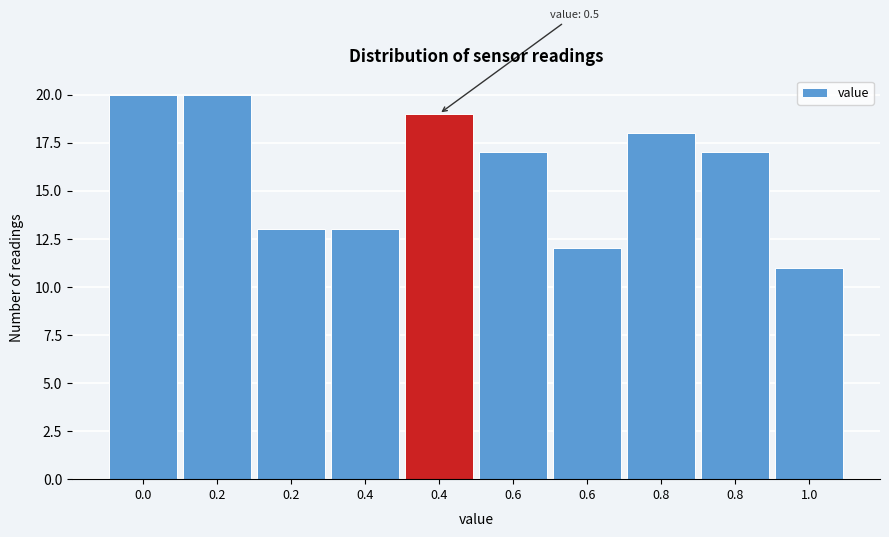

Does the chart contain any negative values?

No